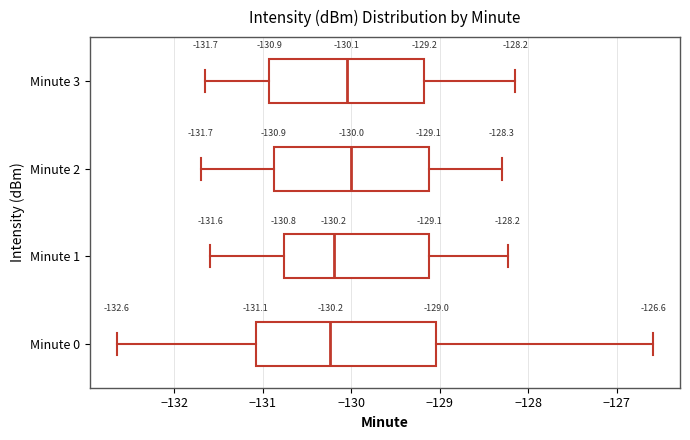

Which box is the widest, from its left edge to its right edge?

Minute 0